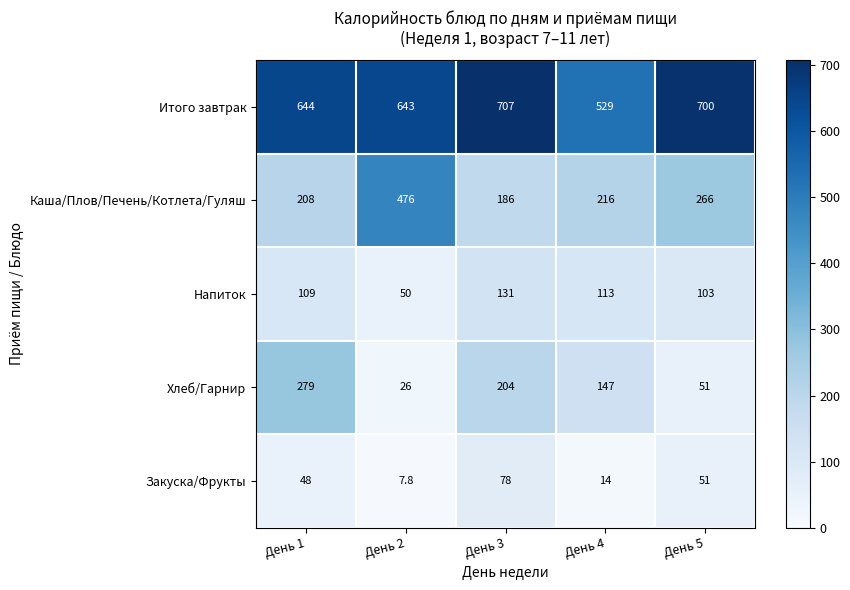

Rank the series by their maximum value, from highest to lowest.

Итого завтрак, Каша/Плов/Печень/Котлета/Гуляш, Хлеб/Гарнир, Напиток, Закуска/Фрукты